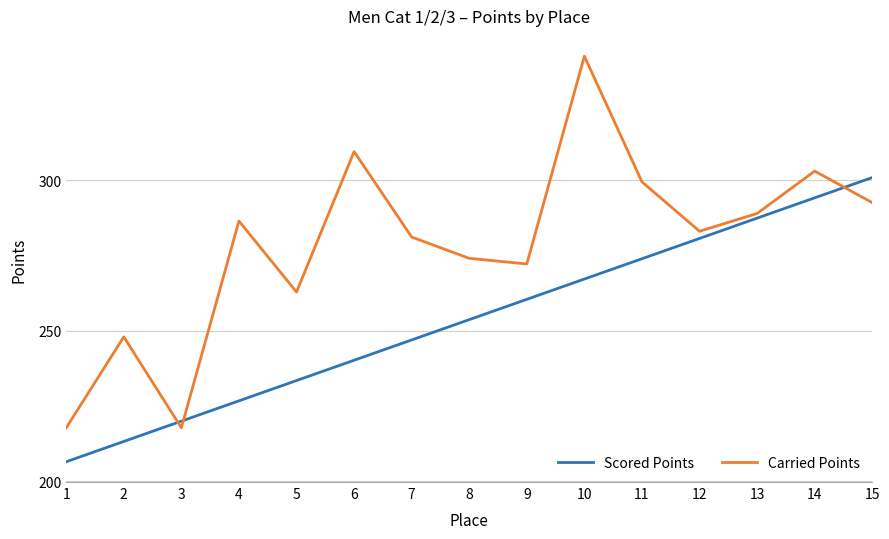

What is the minimum value for Scored Points?

206.4